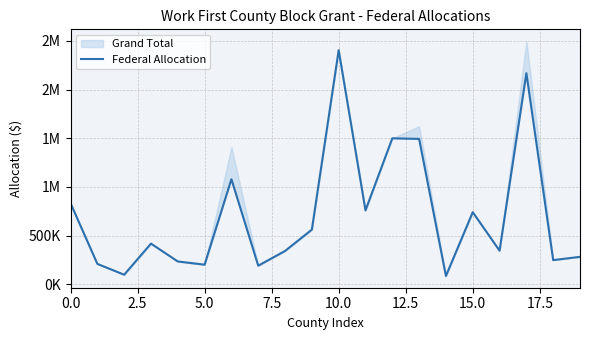

What is the change in value from 15.0 to 17?

+1088192